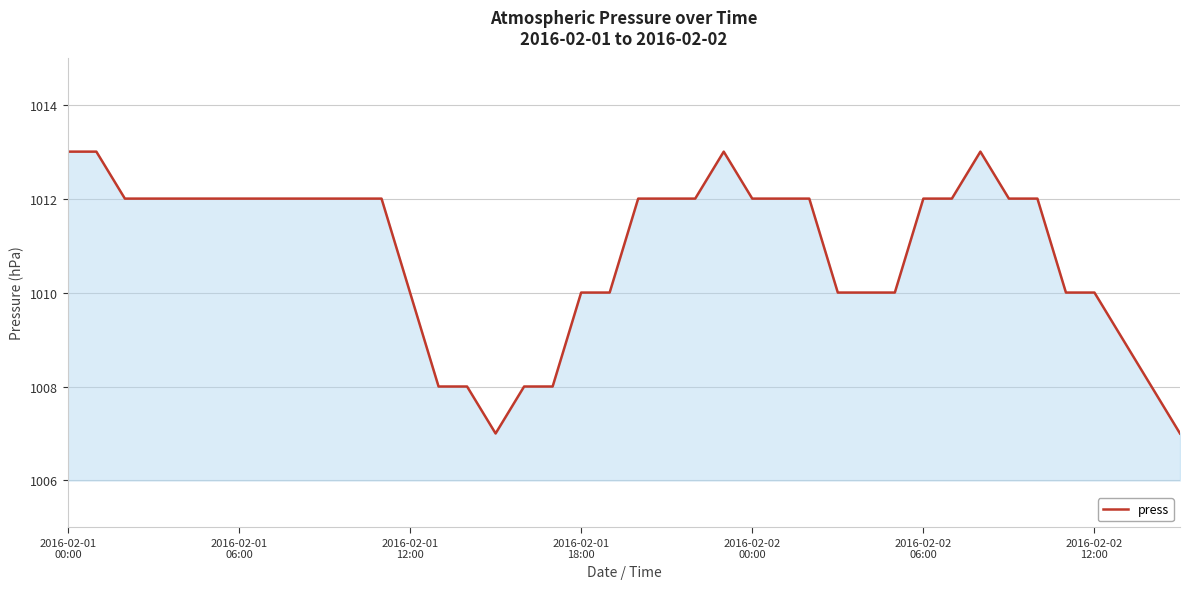

What is the maximum value shown in the chart?

1013